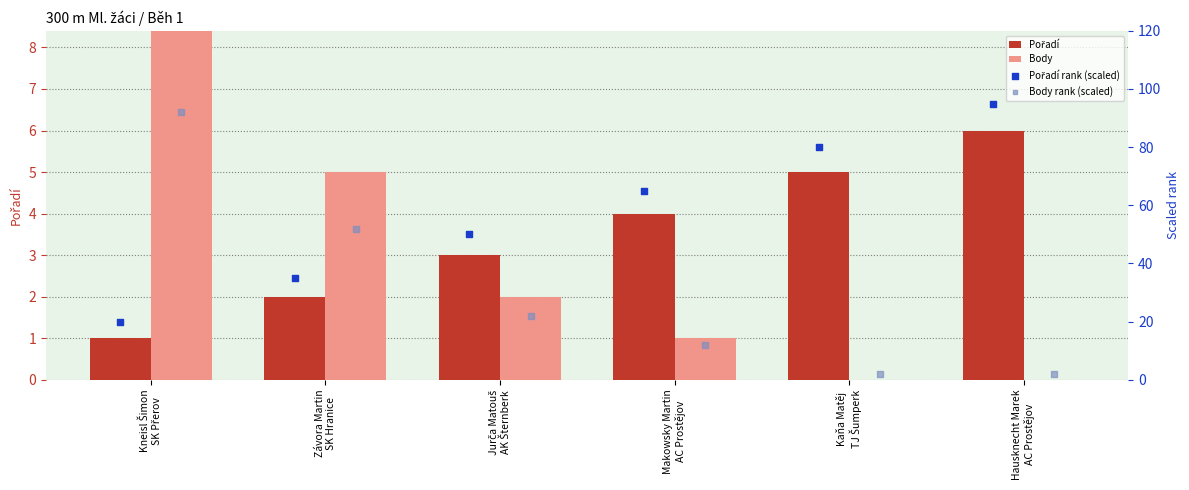

At how many categories does at least one series exceed 49?

6